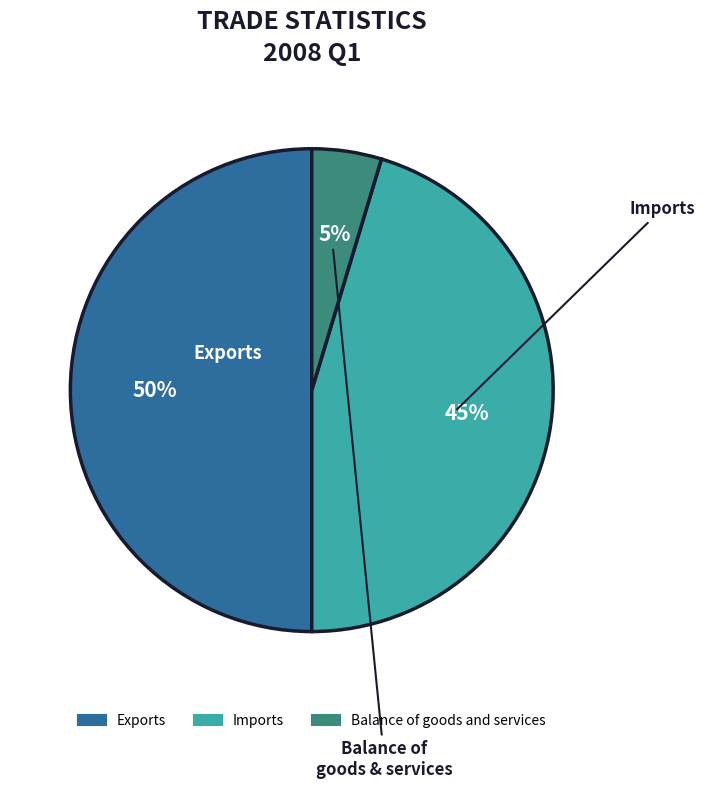

Is it true that Imports is 32% of the pie?

False